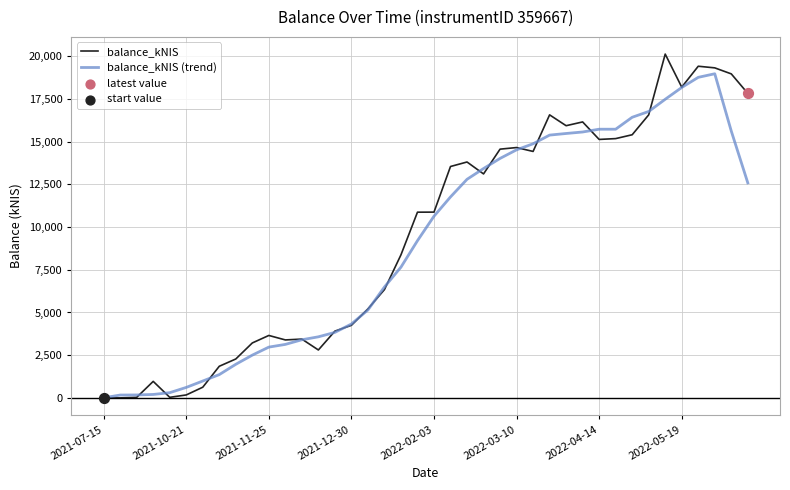

Which series has the largest range (max minus min)?

balance_kNIS